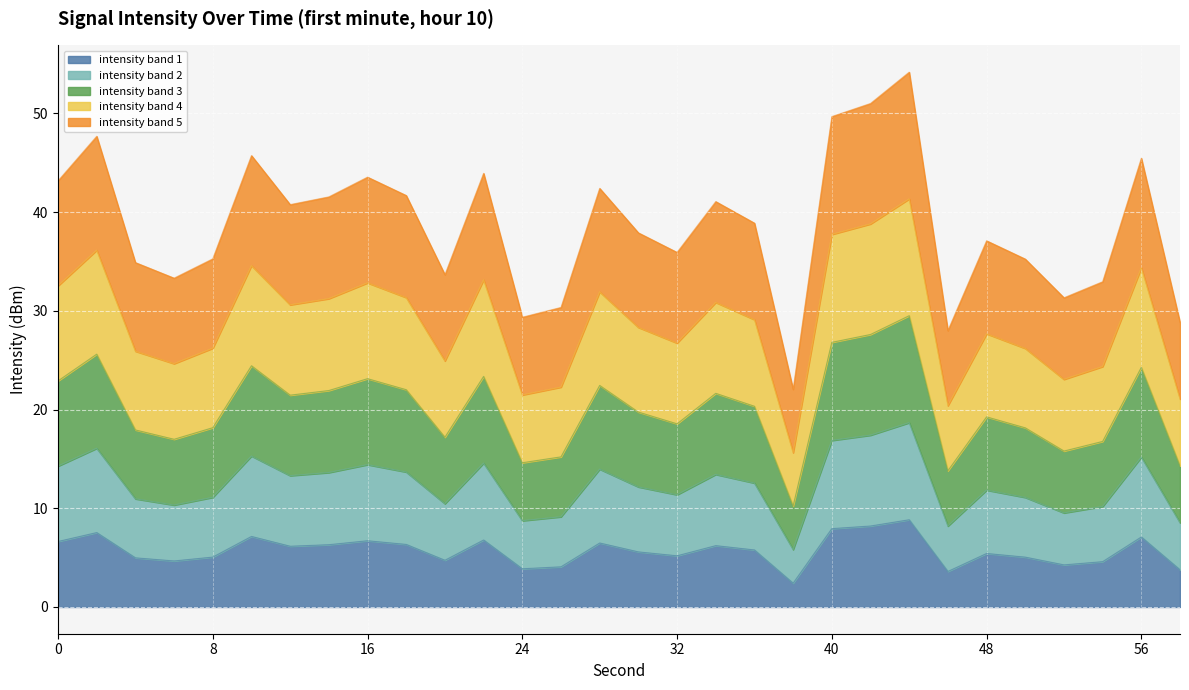

True or false: intensity band 3 has a value of 2.1 at 24.

False